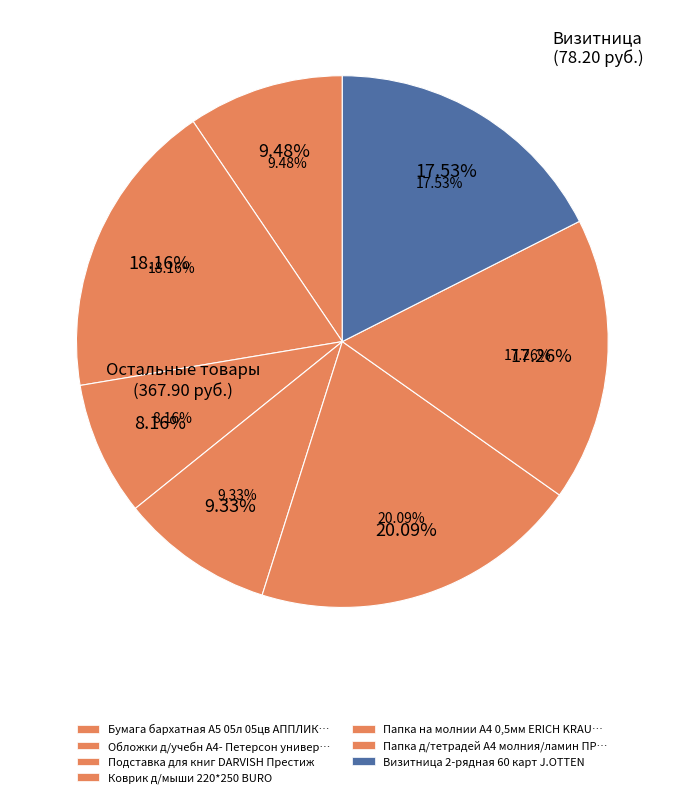

Is there a majority slice in this chart?

No